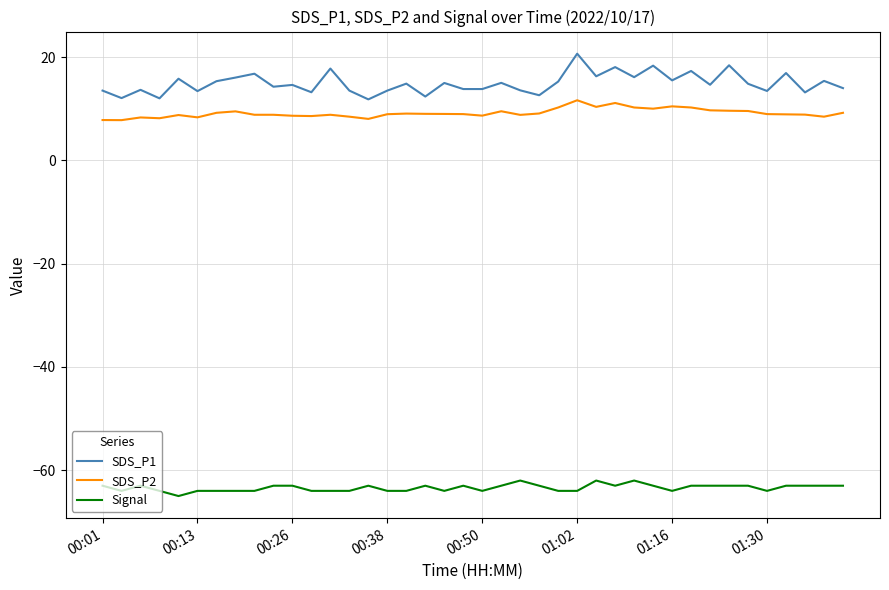

What is the lowest value of the SDS_P1 series?

11.8